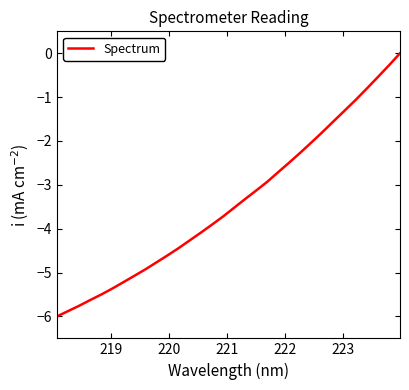

How many values are below -3?

19